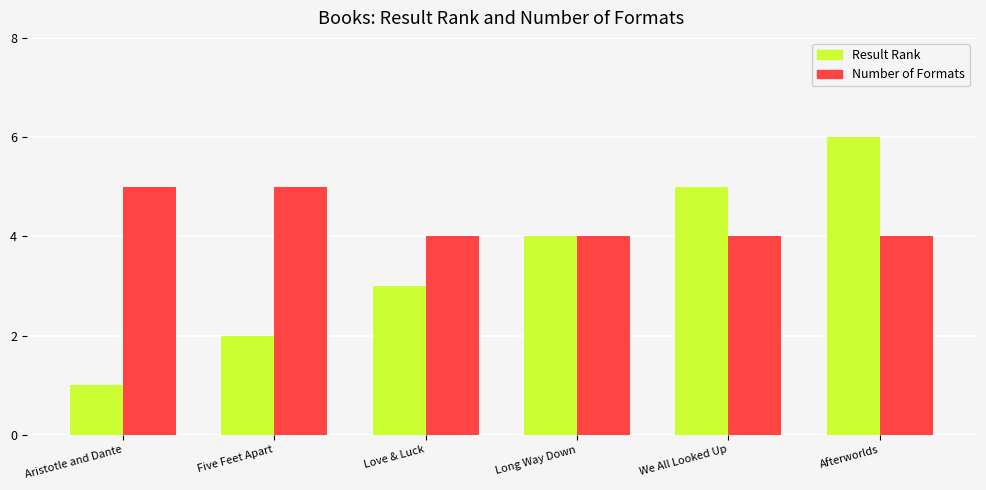

Which series changed the most between Aristotle and Dante and We All Looked Up?

Result Rank